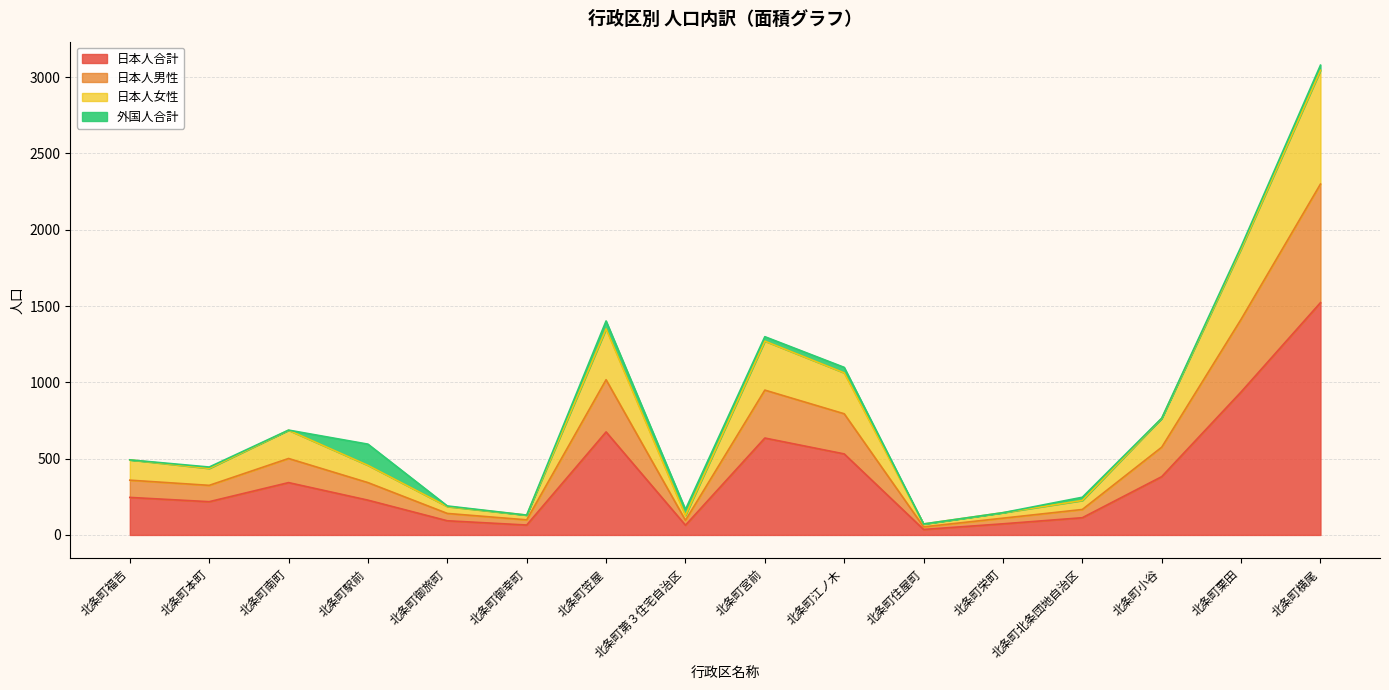

Does the chart display data point markers on the line(s)?

No